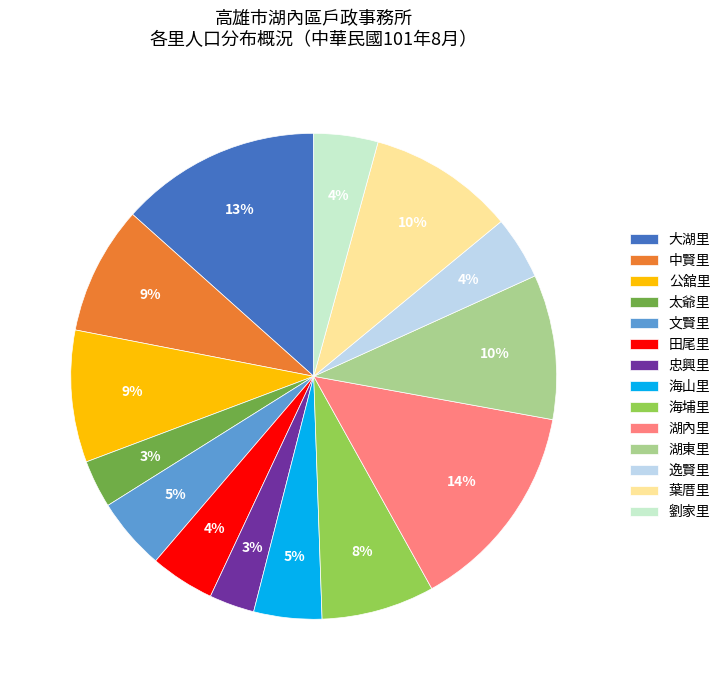

Does 逸賢里 represent more than half of the total?

No